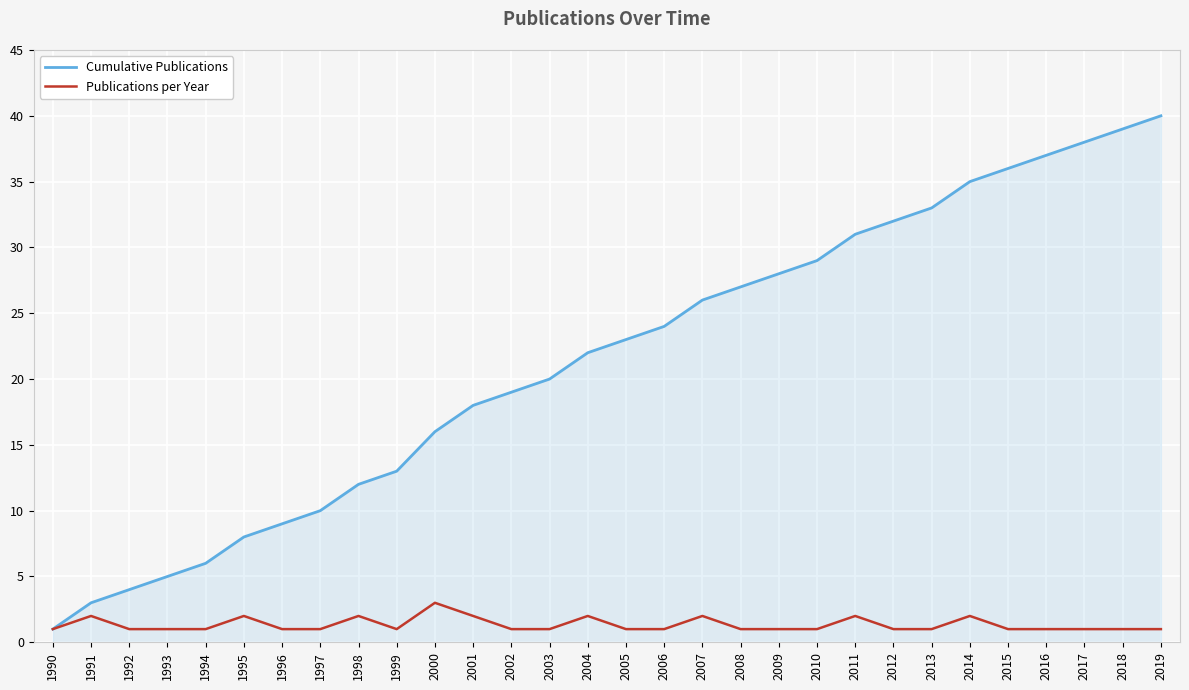

The Cumulative Publications series shows 3 at 1991. True or false?

True